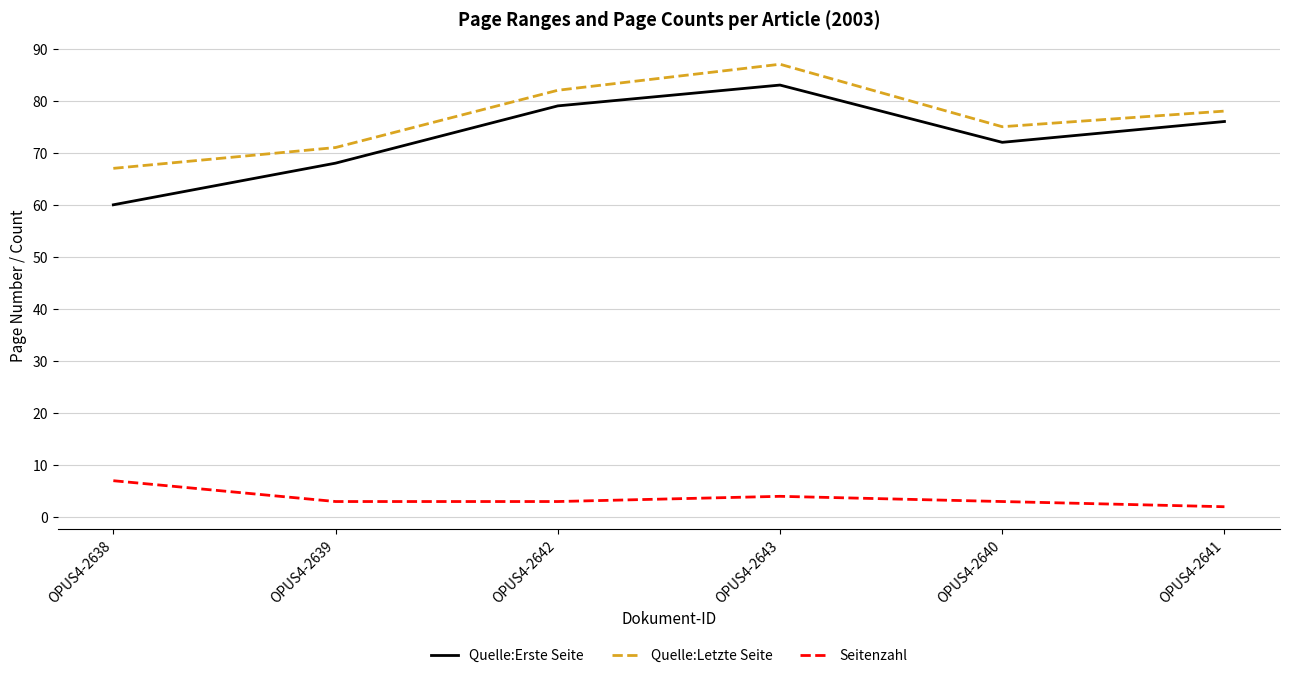

Which series has the widest spread of values?

Quelle:Erste Seite